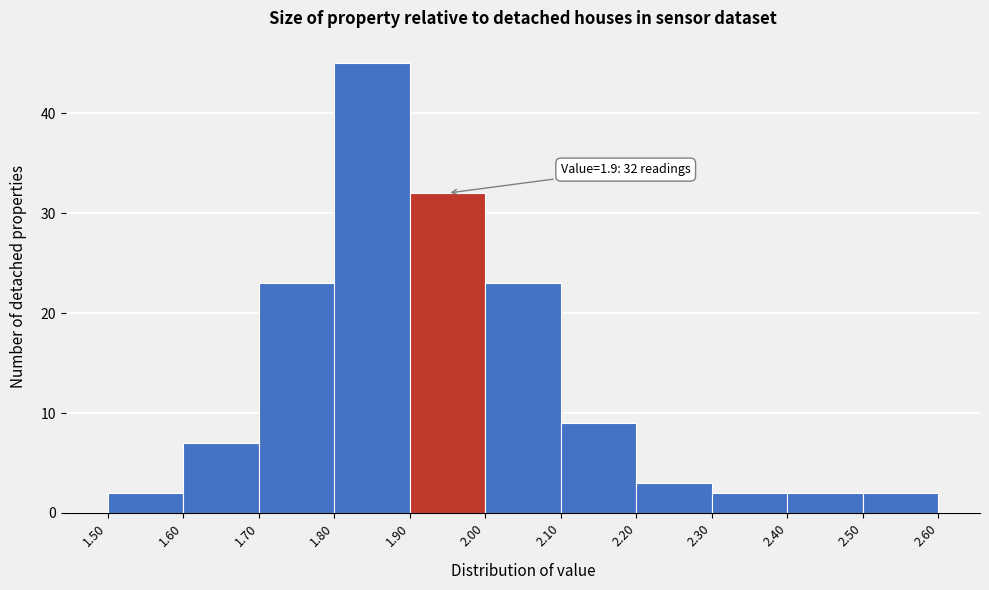

Over which range of the x-axis is the bar tallest?

1.80 to 1.90